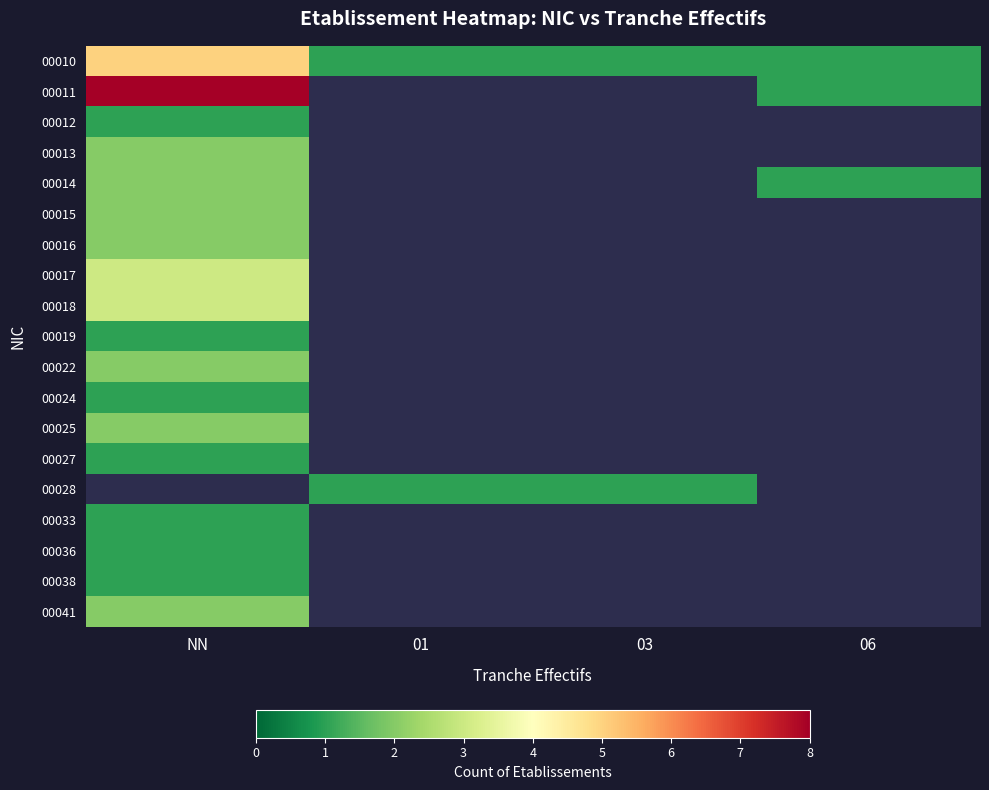

What is the maximum value for 00013?

2.0